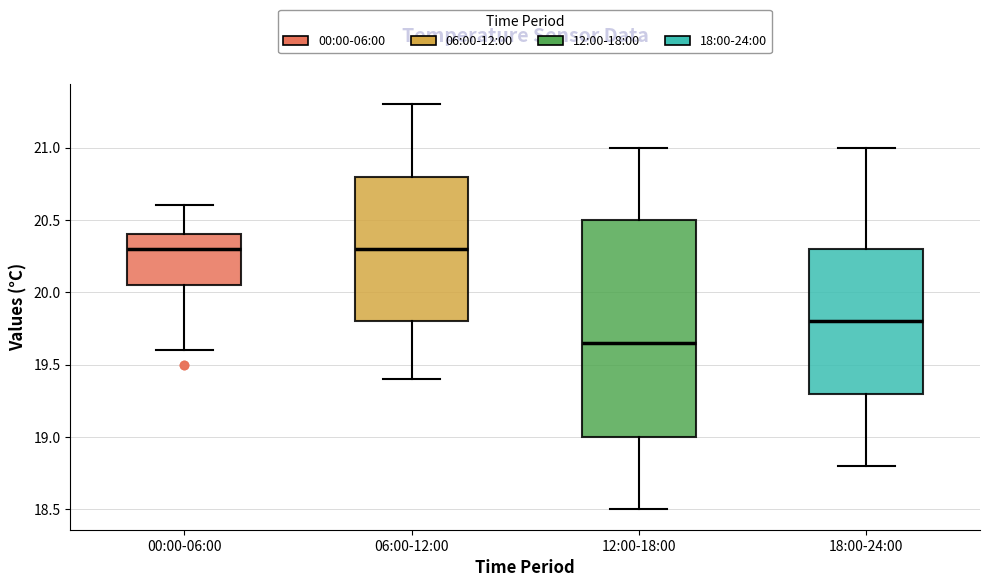

Reading left to right, transcribe this box plot: for each box, give where its median line is, the range the box spans, and where its two whiskers end, as read against the y-axis. The values are not printed on the chart, so give them approximately, as read against the axis.

00:00-06:00: median 20.30, box 20.05 to 20.40, whiskers 19.60 to 20.60
06:00-12:00: median 20.30, box 19.80 to 20.80, whiskers 19.40 to 21.30
12:00-18:00: median 19.65, box 19.00 to 20.50, whiskers 18.50 to 21.00
18:00-24:00: median 19.80, box 19.30 to 20.30, whiskers 18.80 to 21.00